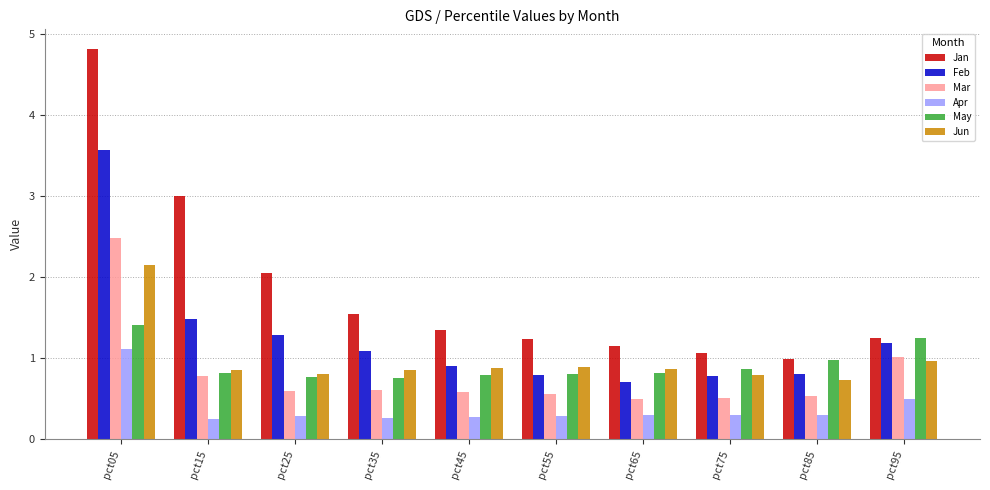

Which category has the lowest value in the Jan series?

pct85